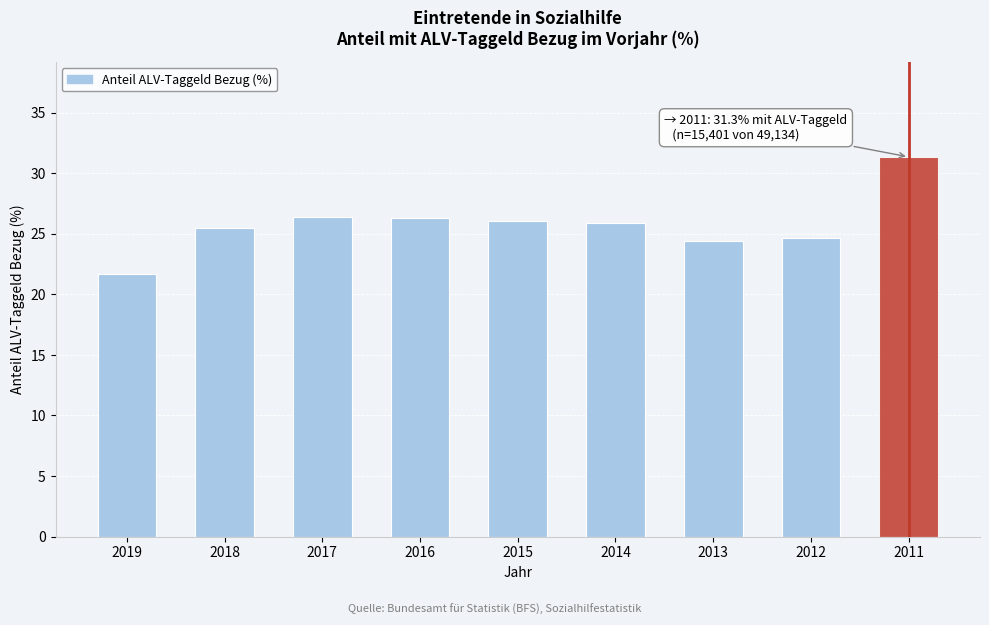

What is the value of the 1st bar from the left?

21.7